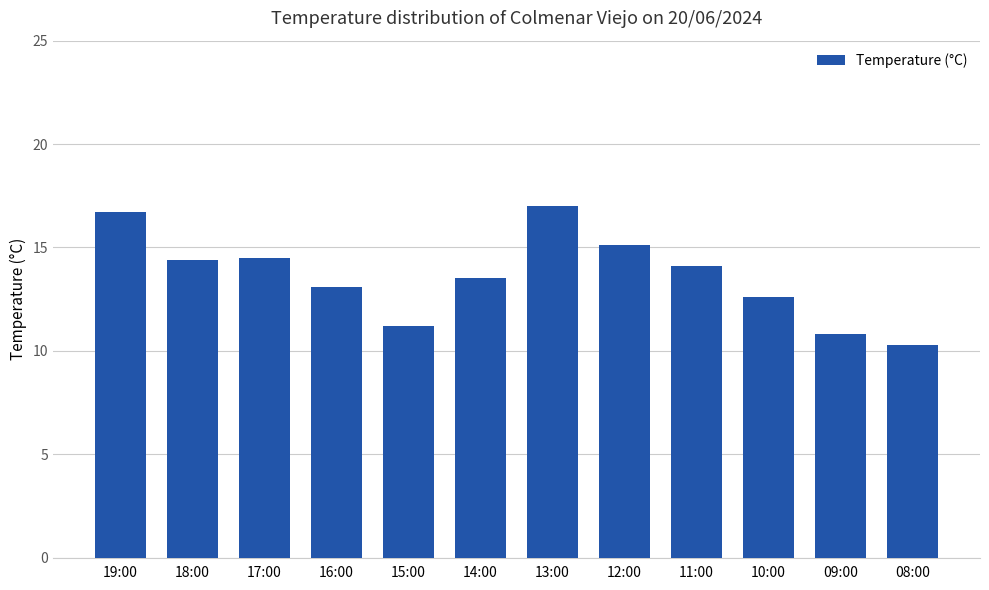

True or false: the data shows 15.1 at 12:00.

True